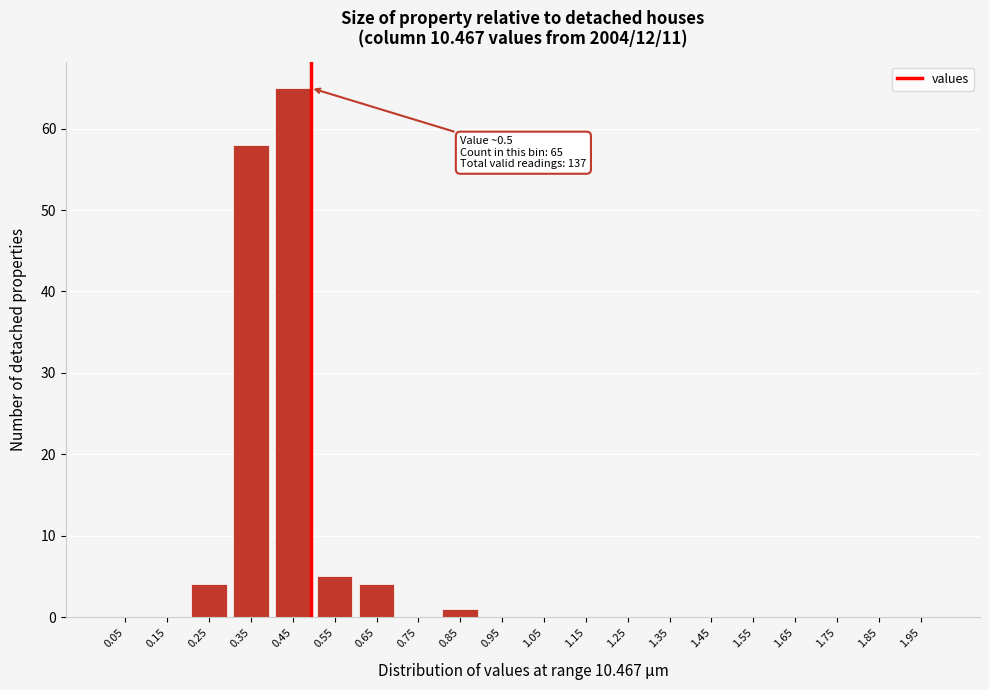

Reading left to right, extract all data points from this chart.

0.05=0	0.15=0	0.25=4	0.35=58	0.45=65	0.55=5	0.65=4	0.75=0	0.85=1	0.95=0	1.05=0	1.15=0	1.25=0	1.35=0	1.45=0	1.55=0	1.65=0	1.75=0	1.85=0	1.95=0